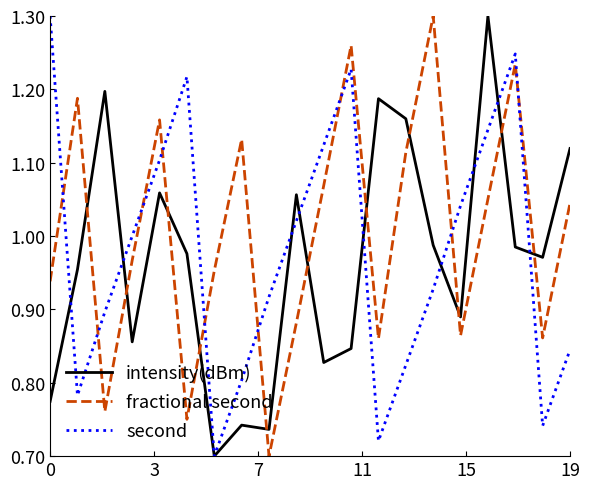

Which series has the largest total across all categories?

fractional second